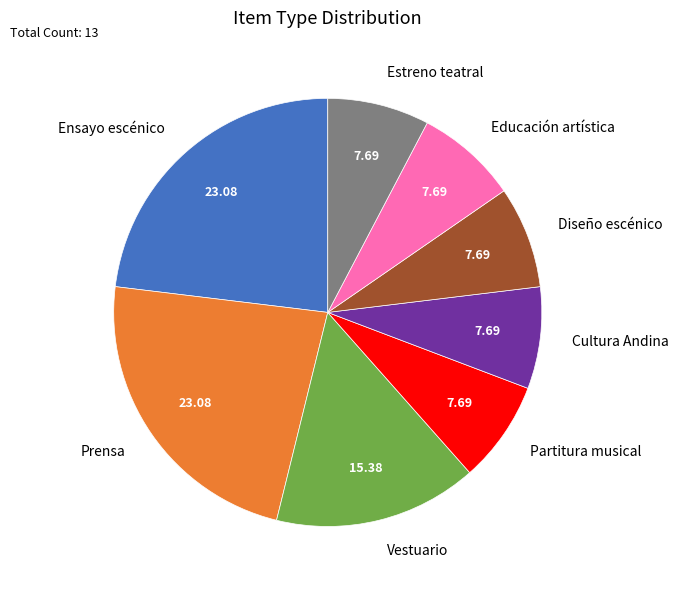

Is the sum of Partitura musical and Estreno teatral greater than half?

No